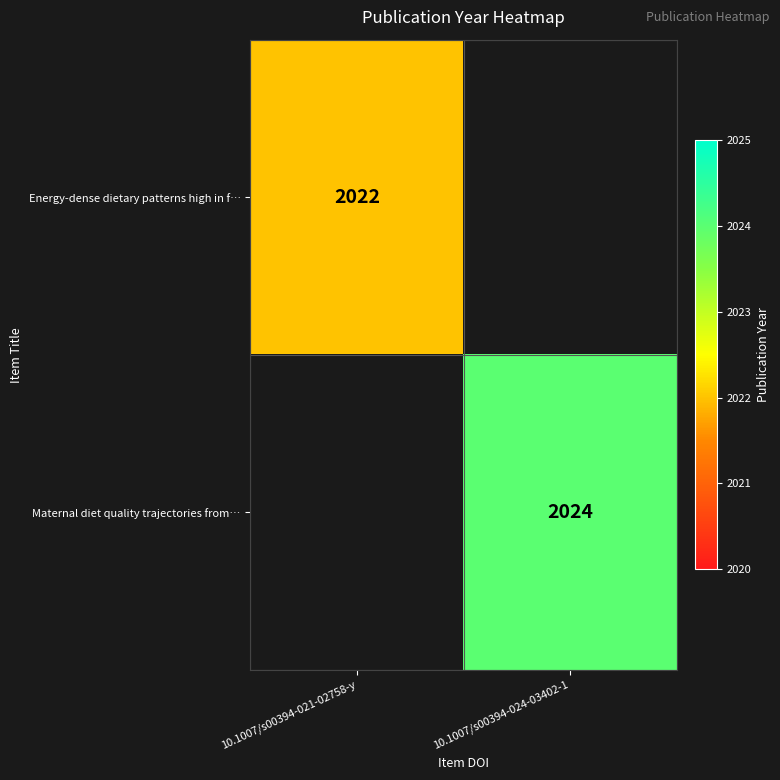

Count the number of data series in this chart.

2